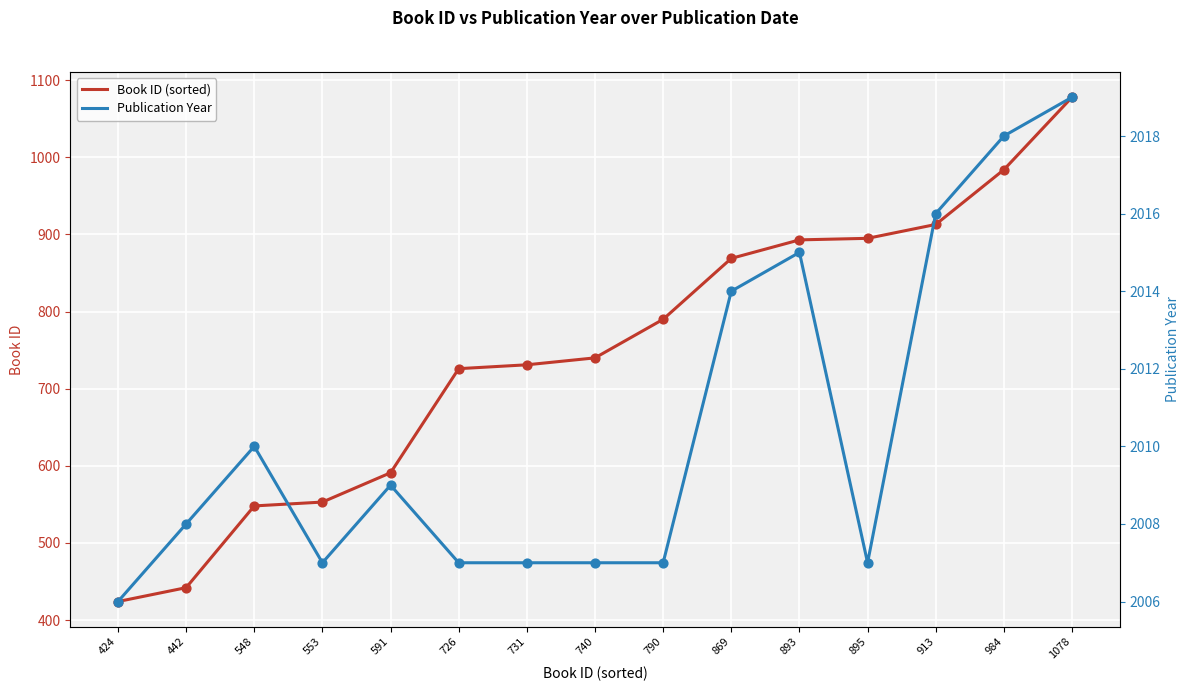

At how many categories does at least one series exceed 1419?

15